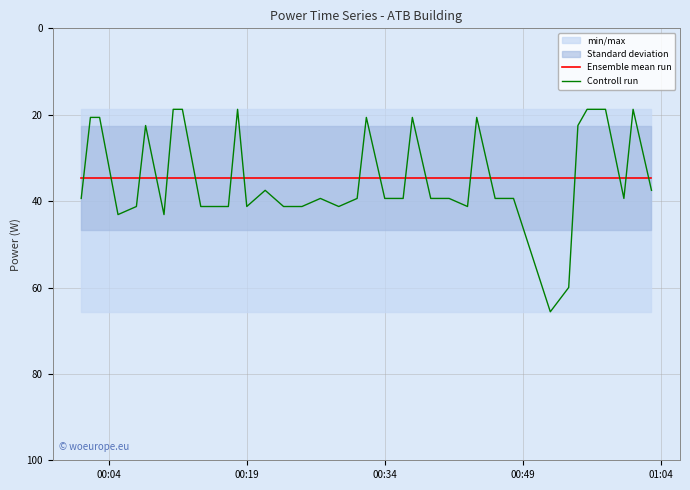

How many times do Ensemble mean run and Controll run cross each other?

18